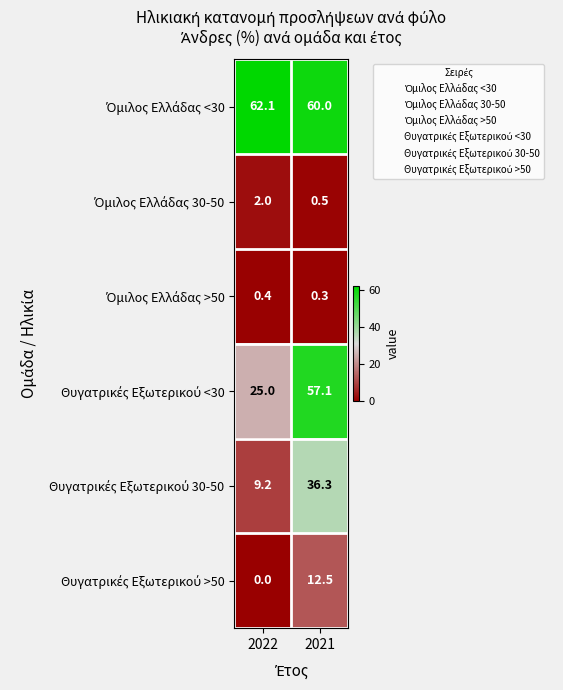

How many distinct data groups are displayed?

6